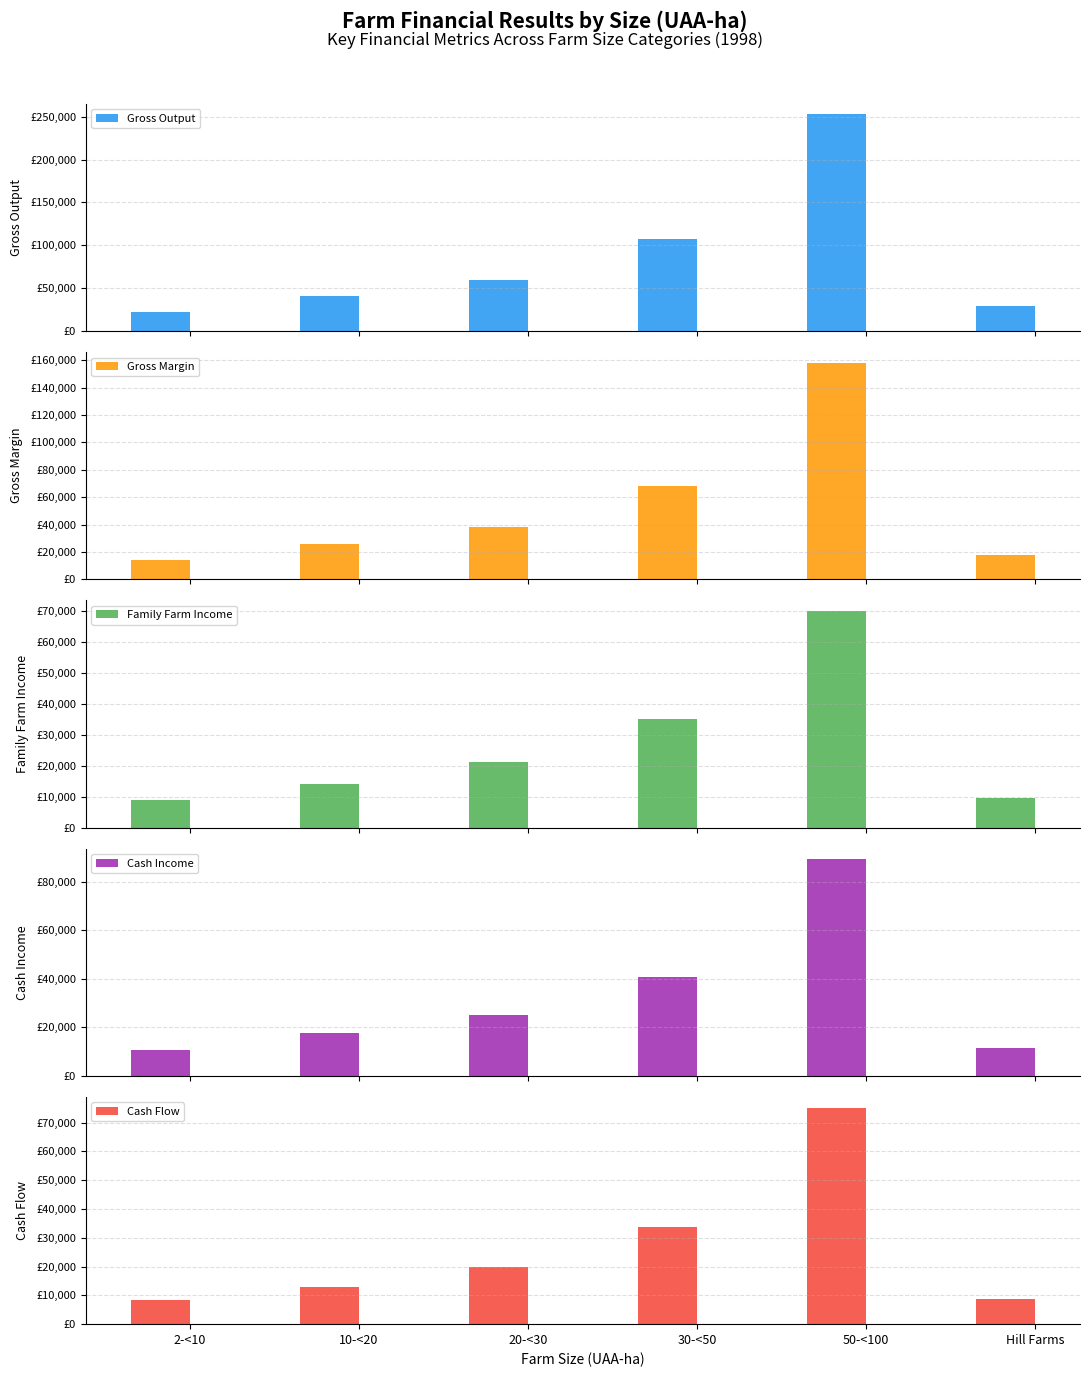

What is the difference between the maximum and minimum values in the Family Farm Income series?

61158